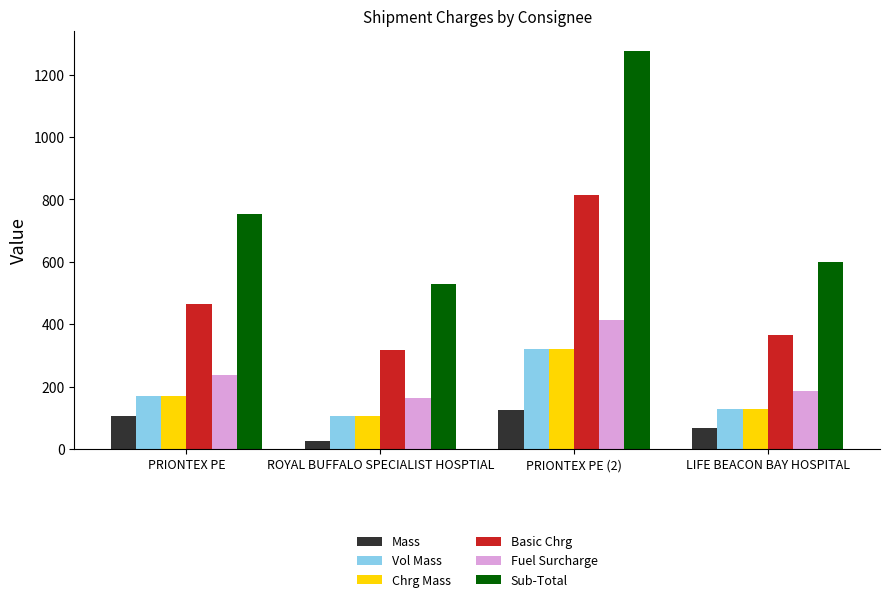

Reading left to right, what are all the values shown in this chart?

Mass: PRIONTEX PE=105.0	ROYAL BUFFALO SPECIALIST HOSPTIAL=25.0	PRIONTEX PE (2)=125.0	LIFE BEACON BAY HOSPITAL=68.0
Vol Mass: PRIONTEX PE=170.8	ROYAL BUFFALO SPECIALIST HOSPTIAL=107.1	PRIONTEX PE (2)=321.4	LIFE BEACON BAY HOSPITAL=127.3
Chrg Mass: PRIONTEX PE=170.8	ROYAL BUFFALO SPECIALIST HOSPTIAL=107.1	PRIONTEX PE (2)=321.4	LIFE BEACON BAY HOSPITAL=127.3
Basic Chrg: PRIONTEX PE=465.0	ROYAL BUFFALO SPECIALIST HOSPTIAL=318.0	PRIONTEX PE (2)=813.0	LIFE BEACON BAY HOSPITAL=364.6
Fuel Surcharge: PRIONTEX PE=236.7	ROYAL BUFFALO SPECIALIST HOSPTIAL=161.9	PRIONTEX PE (2)=413.8	LIFE BEACON BAY HOSPITAL=185.6
Sub-Total: PRIONTEX PE=751.7	ROYAL BUFFALO SPECIALIST HOSPTIAL=529.9	PRIONTEX PE (2)=1276.8	LIFE BEACON BAY HOSPITAL=600.1